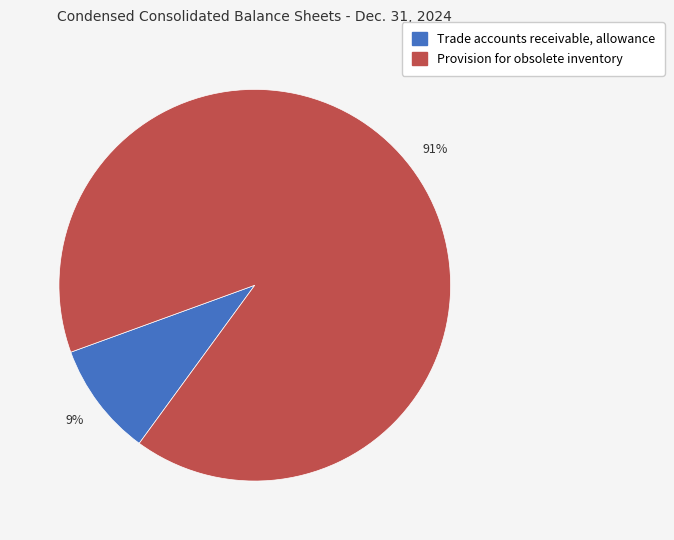

Which category has the smallest portion of the pie?

Trade accounts receivable, allowance